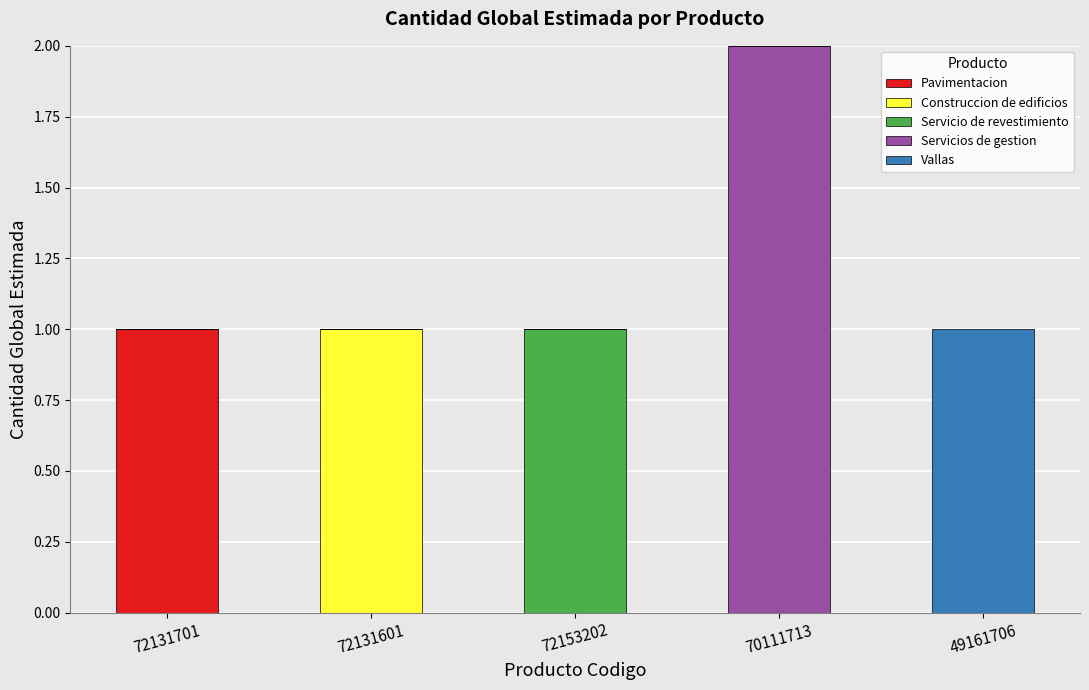

Which category has the highest value in the Pavimentacion series?

72131701